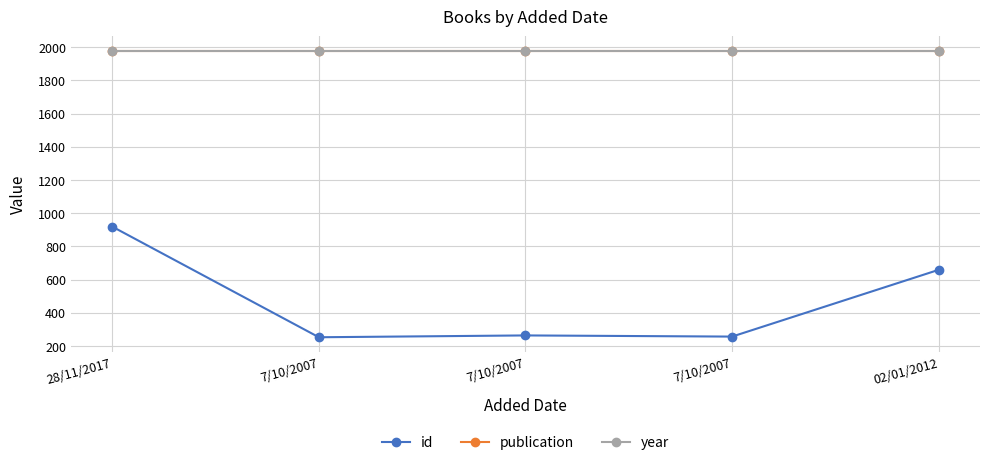

Is this an area chart (filled region under the line)?

No